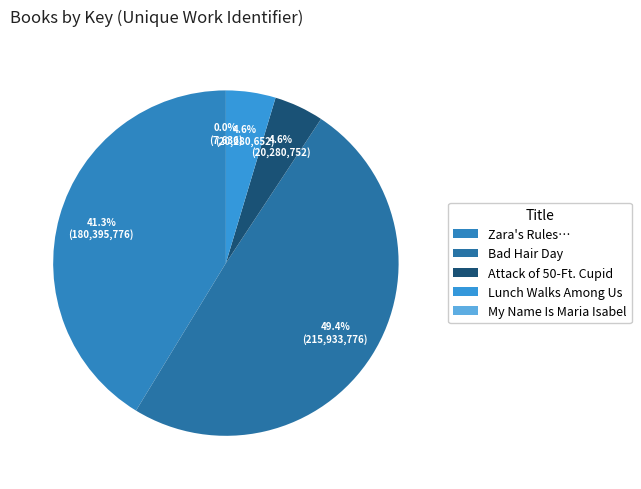

Is there any slice that represents more than half of the pie?

No